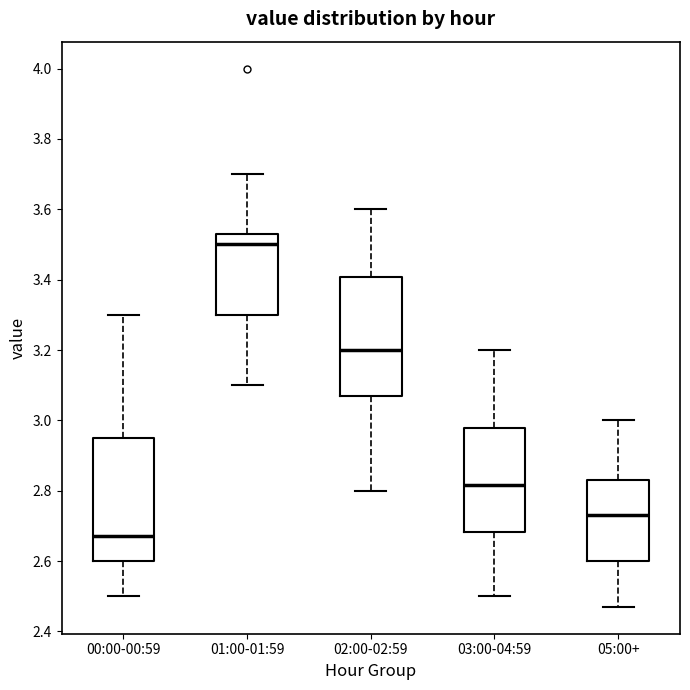

Where is the upper edge of the box for 05:00+ on the y-axis? The values are not printed on the chart, so give them approximately, as read against the axis.

2.84